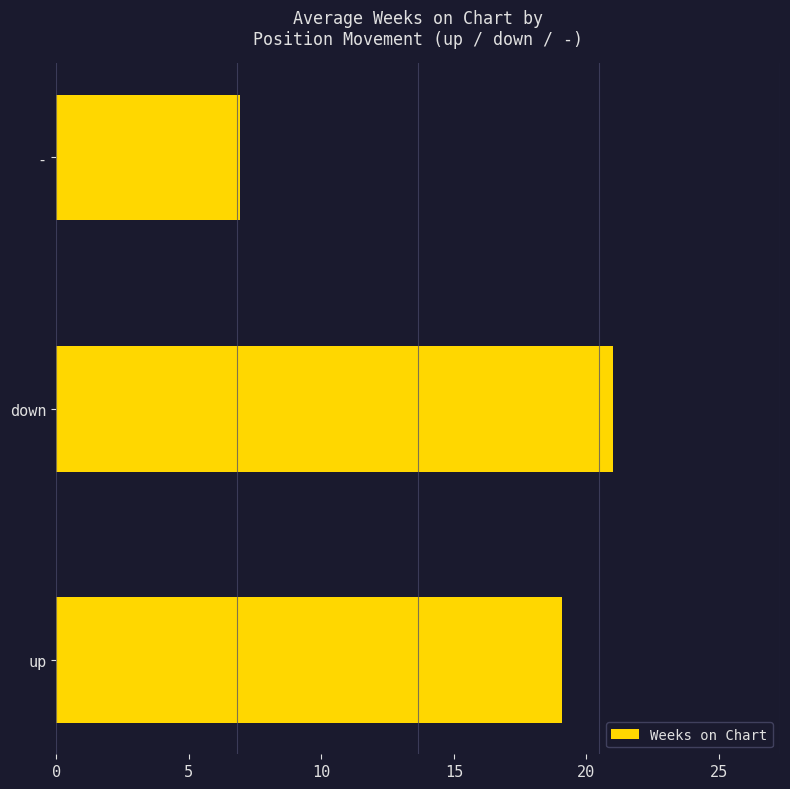

The value at - is 6.9. True or false?

True